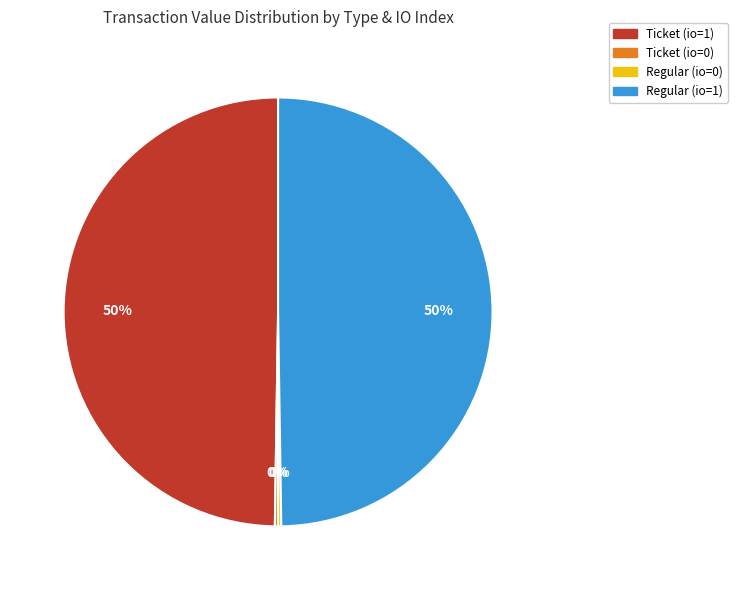

To the nearest percent, what is the average slice percentage?

25%